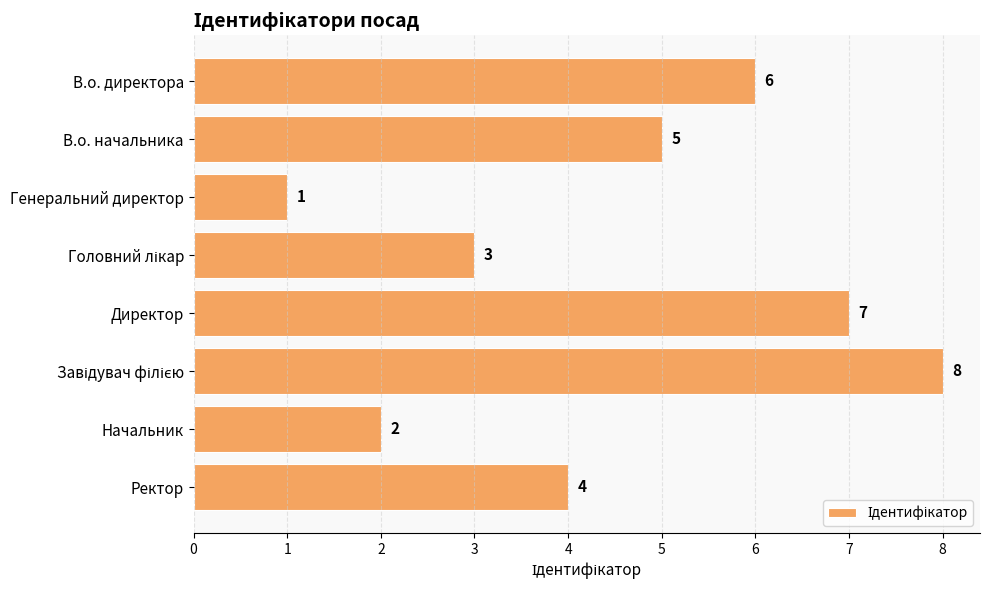

The value at Ректор is 6. True or false?

False